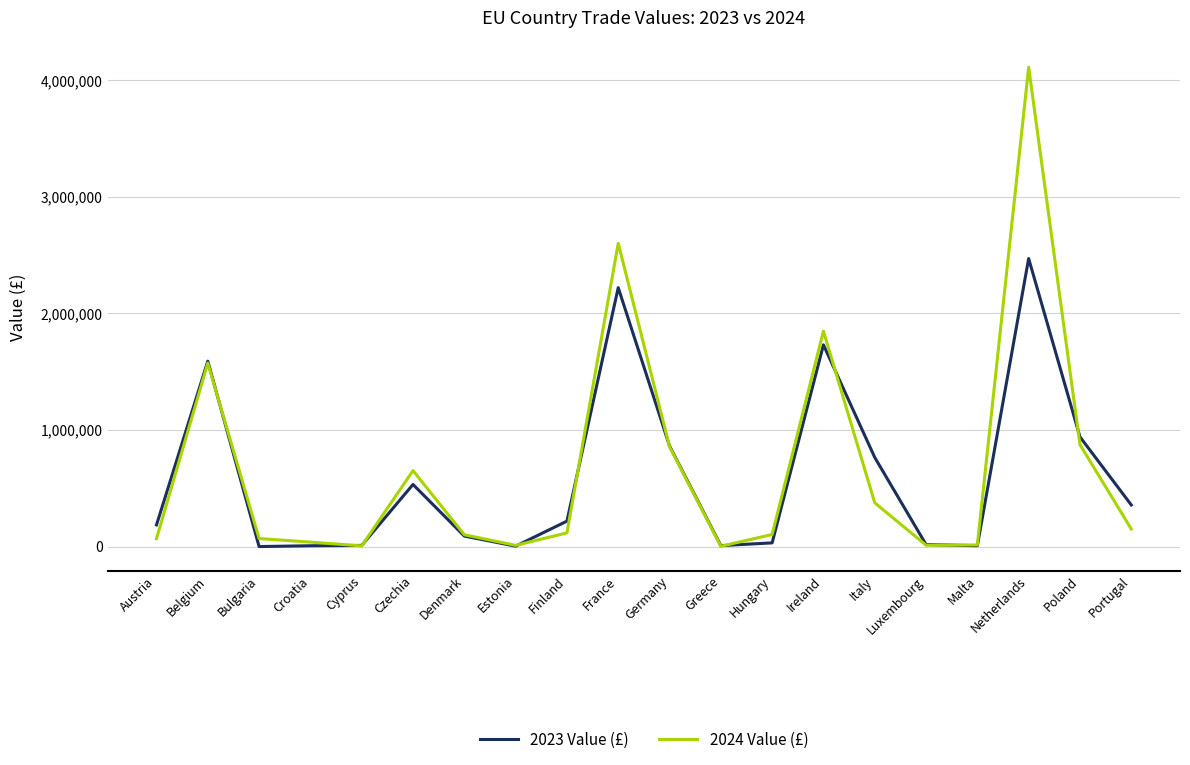

At which category is the sum across all series the highest?

Netherlands